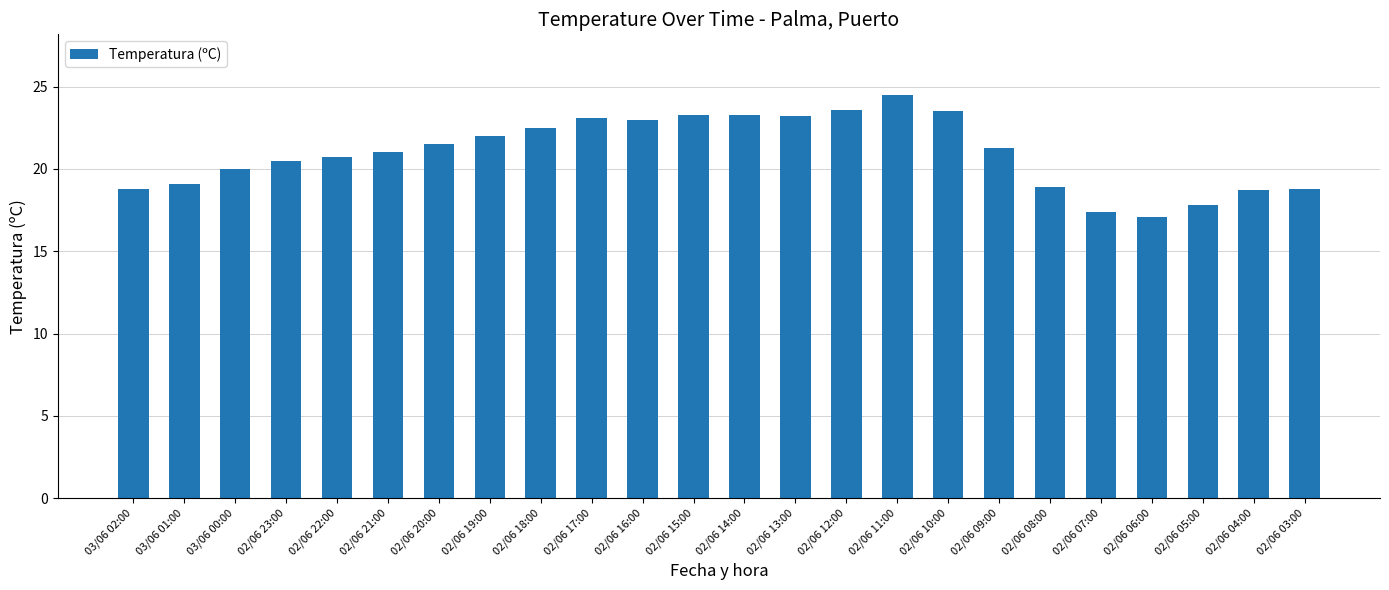

What is the greatest value displayed?

24.5